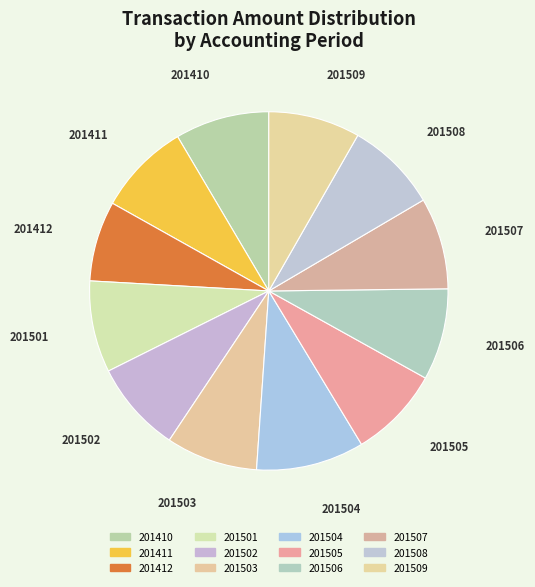

Combined, what portion of the pie is 201501 and 201411?

16.6%